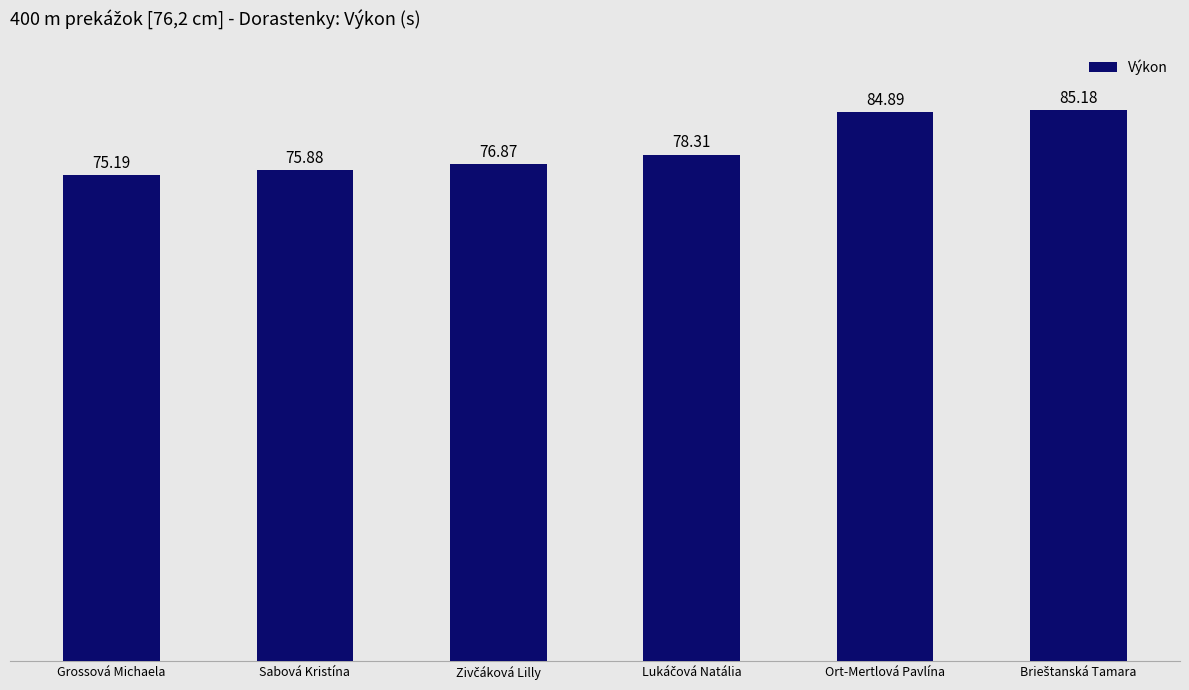

What is the sum of all values?

476.3